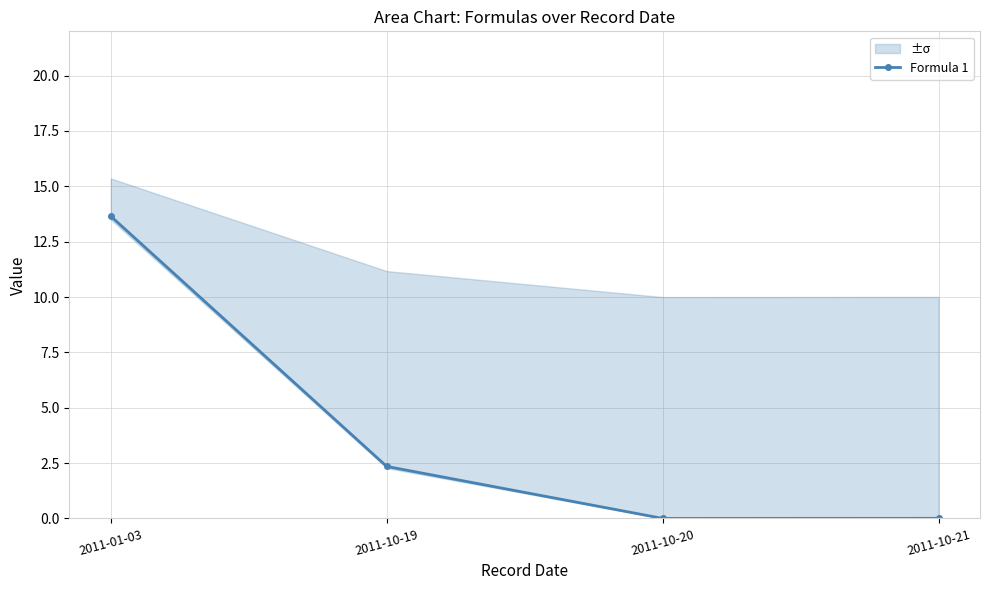

What is the greatest value displayed?

13.6